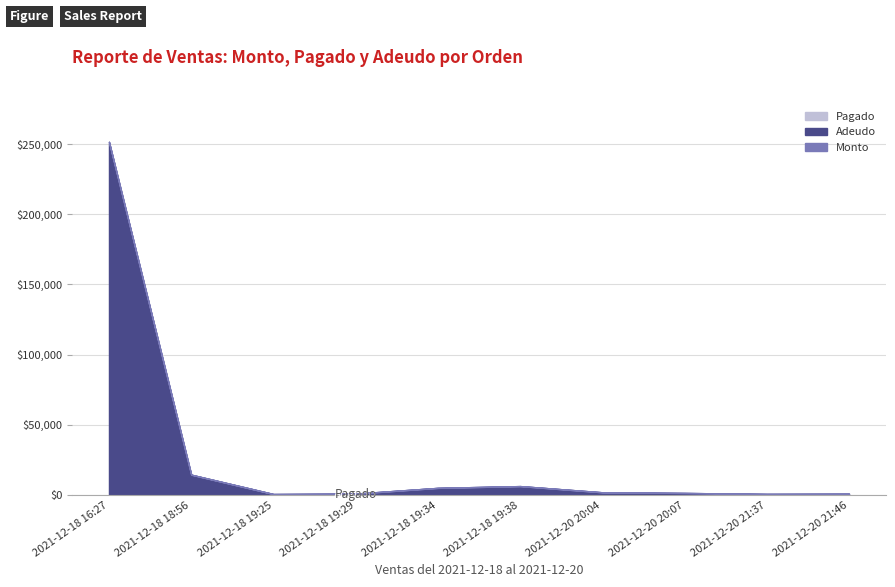

Which series has the largest total across all categories?

Adeudo